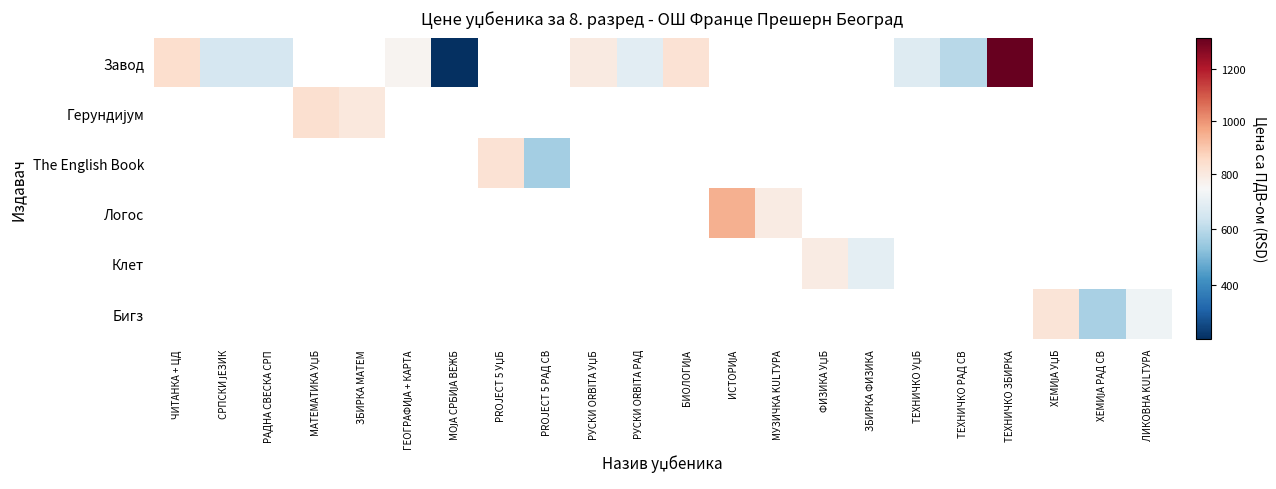

What is the smallest value displayed?

204.6